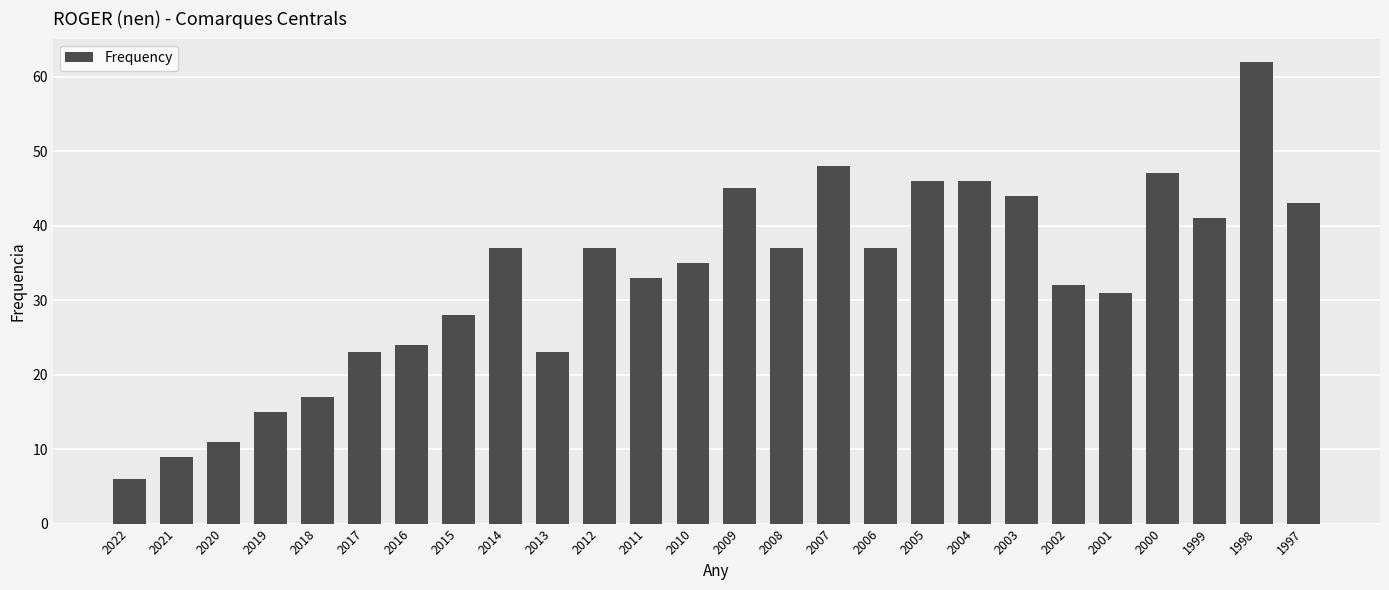

What value does the data have at 2012, to the nearest 10?

40